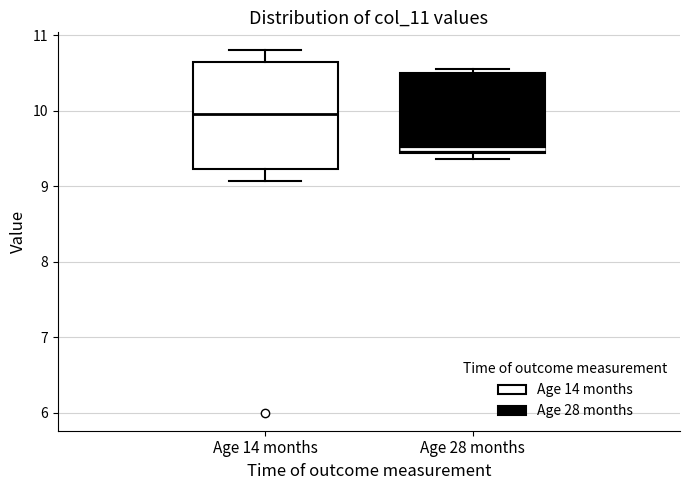

Which box's median line is the lowest?

Age 28 months